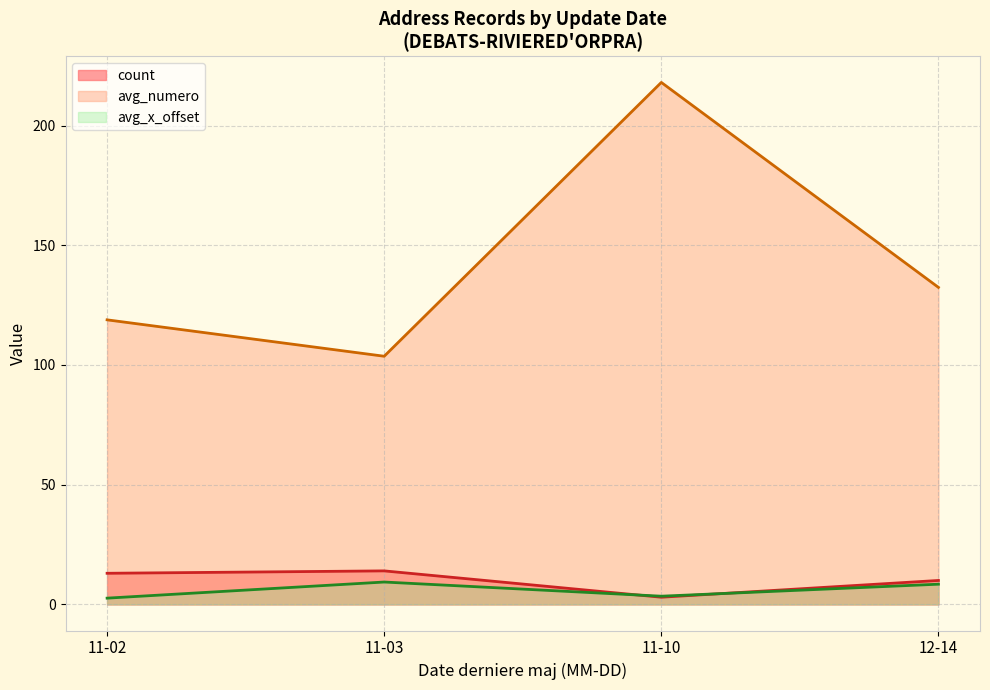

How many series are shown in this chart?

3